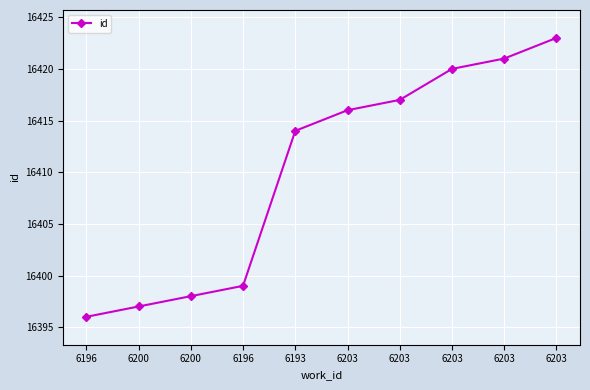

What is the smallest value displayed?

16396